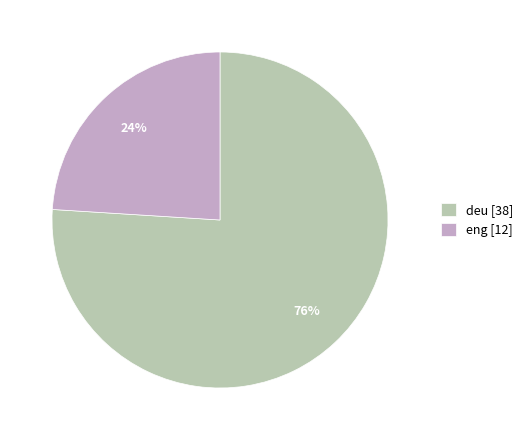

Which has a higher value, eng or deu?

deu